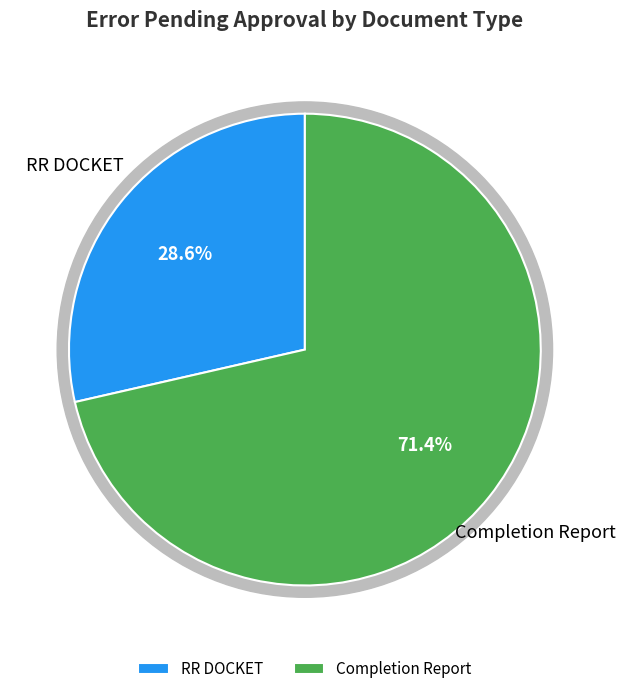

Does any single category account for the majority?

Yes